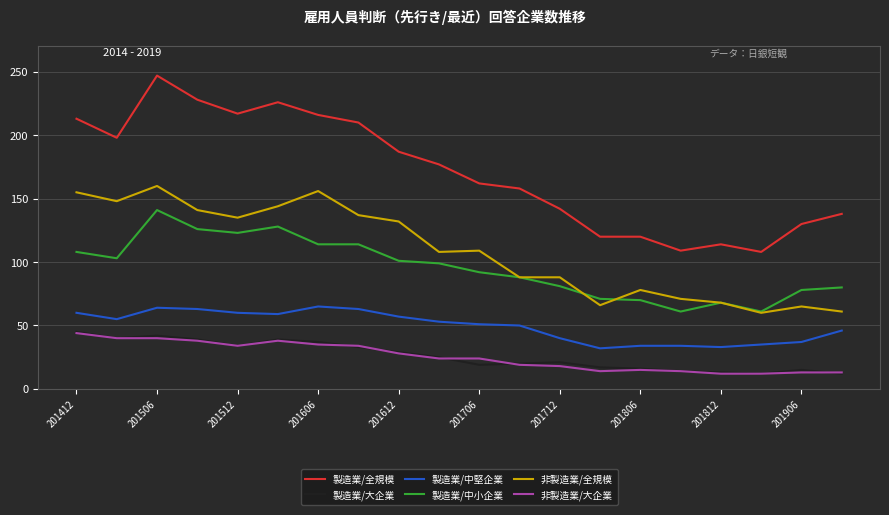

True or false: 製造業/中小企業 and 非製造業/大企業 intersect in this chart.

False